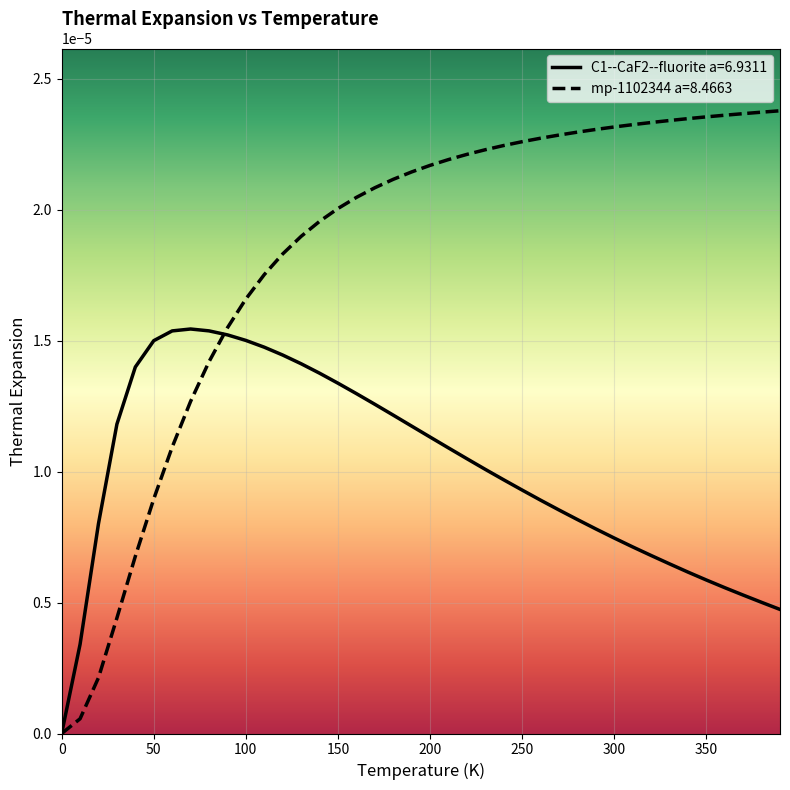

Rank the series by their maximum value, from lowest to highest.

C1--CaF2--fluorite a=6.9311, mp-1102344 a=8.4663